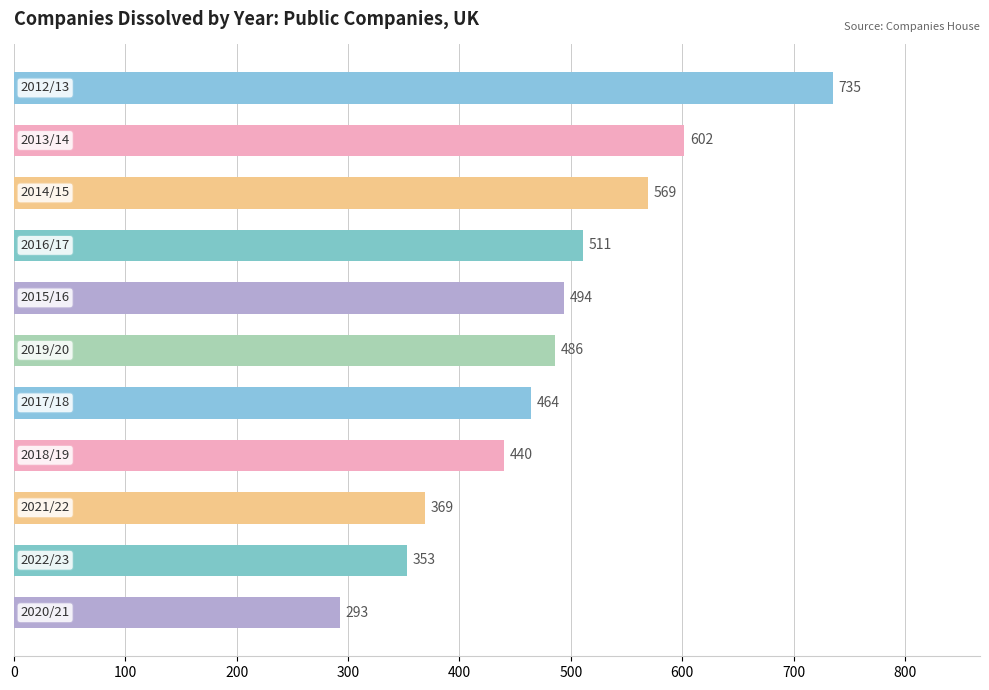

What is the value of the 6th bar from the top?

486